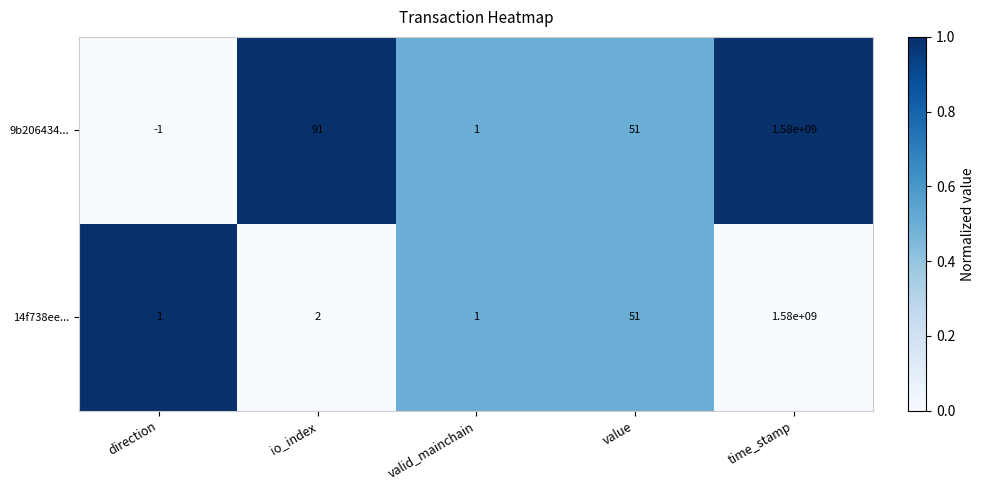

Where does the 9b206434... series first go above 51?

io_index